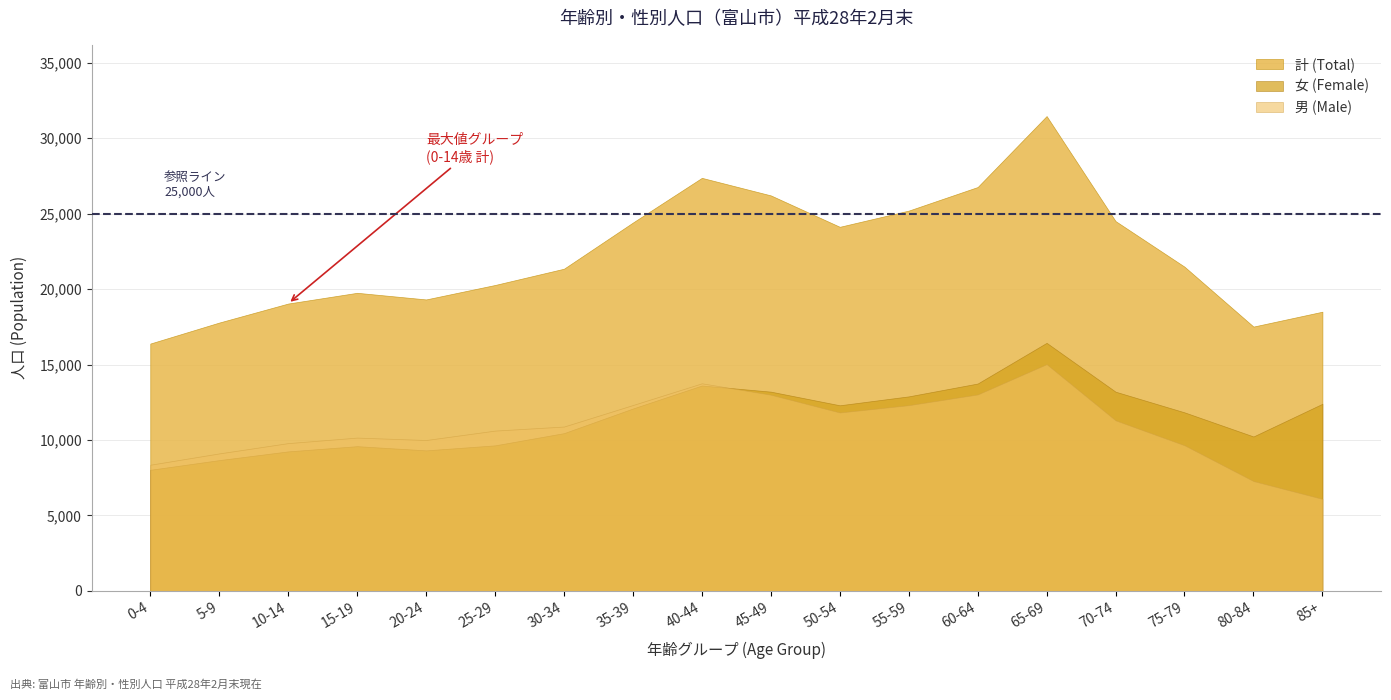

Does the chart have visible grid lines?

Yes